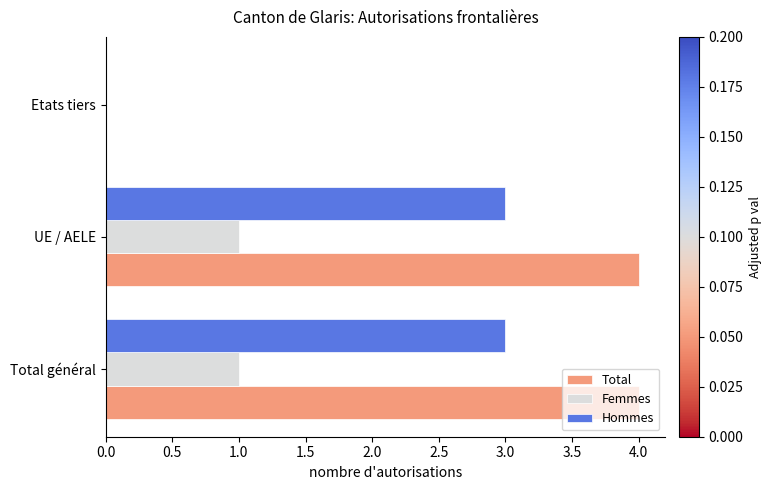

Between UE / AELE and Etats tiers, which series saw the biggest shift?

Total